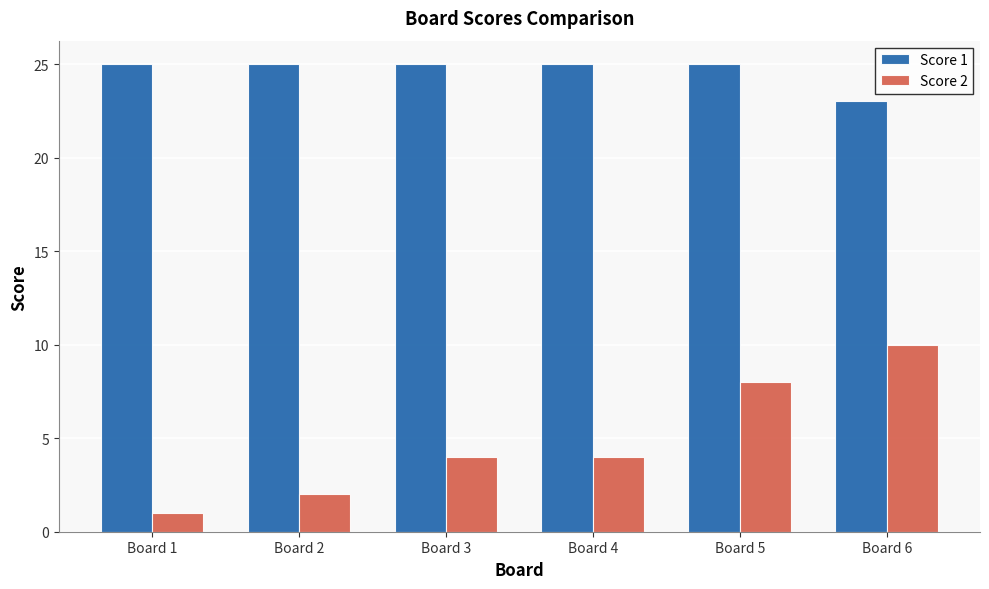

Is it true that Score 2 equals 10 at Board 6?

True